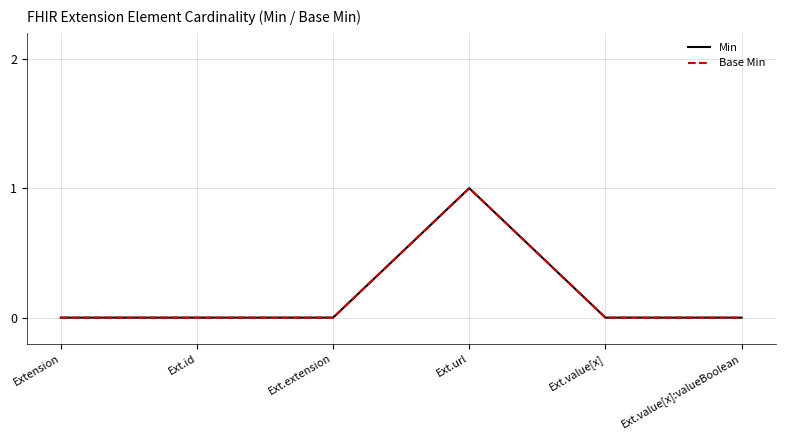

Reading left to right, extract all data points from this chart.

Min: Extension=0	Ext.id=0	Ext.extension=0	Ext.url=1	Ext.value[x]=0	Ext.value[x]:valueBoolean=0
Base Min: Extension=0	Ext.id=0	Ext.extension=0	Ext.url=1	Ext.value[x]=0	Ext.value[x]:valueBoolean=0